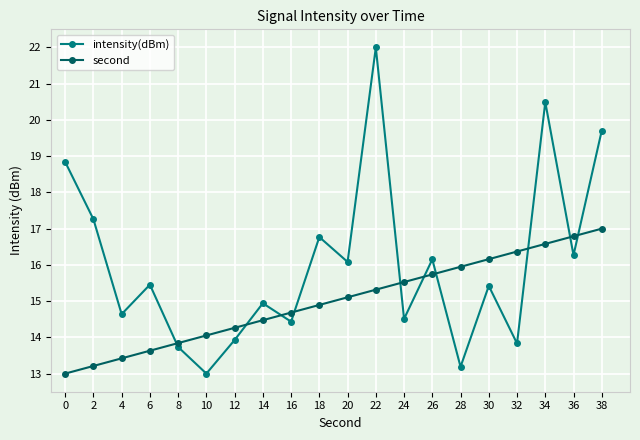

Where is the first local minimum for intensity(dBm)?

4